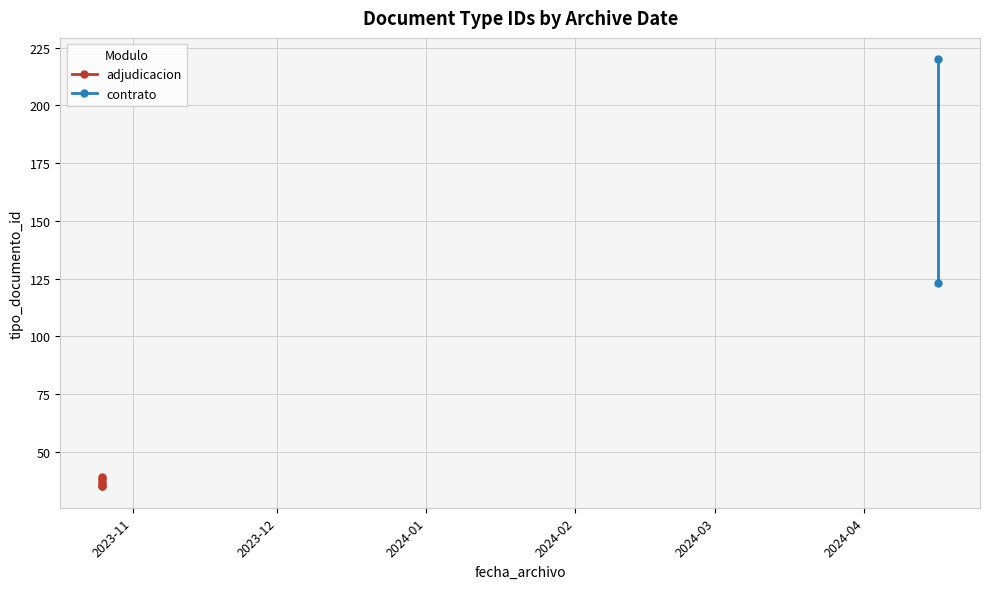

The value at 2023-10-25 15:28:02 is 39. True or false?

True